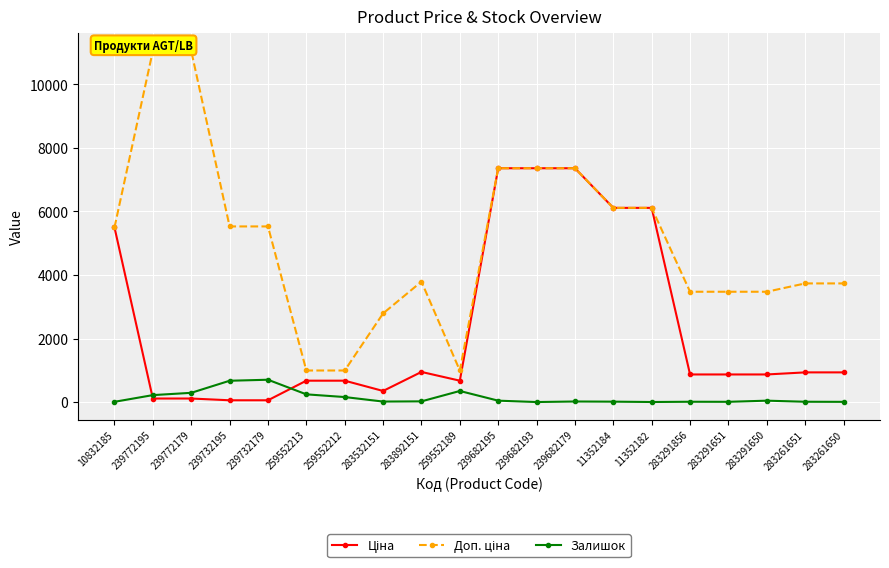

Which category has the lowest value in the Ціна series?

239732195